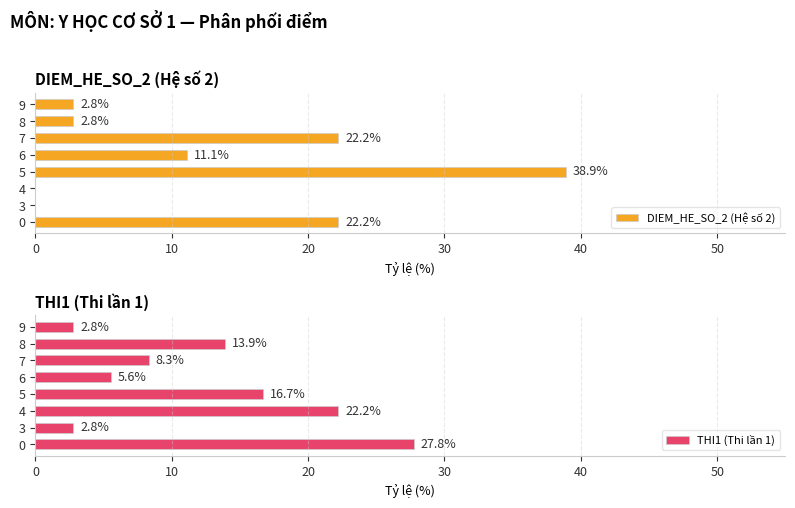

What is the difference between the maximum and minimum values in the THI1 (Thi lần 1) series?

25.0